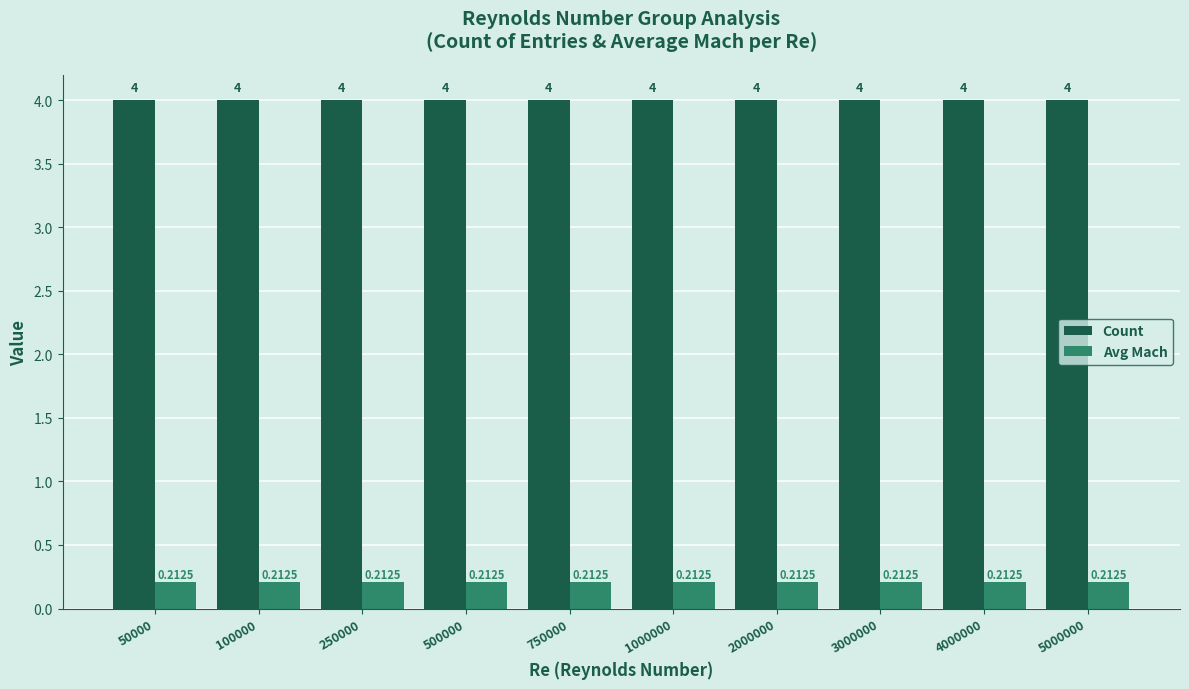

True or false: Count has a value of 5.9 at 3000000.

False